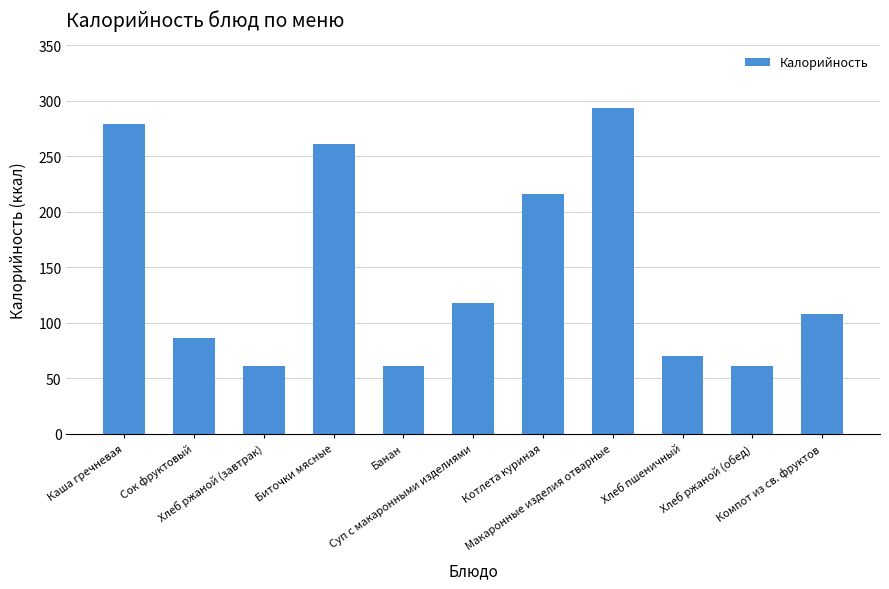

What is the label of the 9th bar from the left?

Хлеб пшеничный